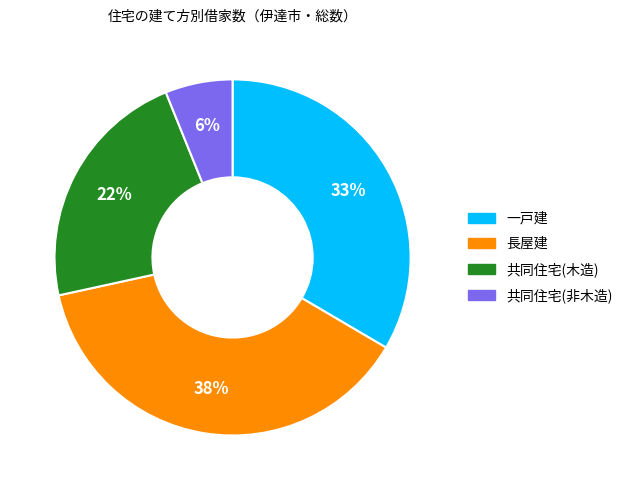

Which slice is the largest?

長屋建